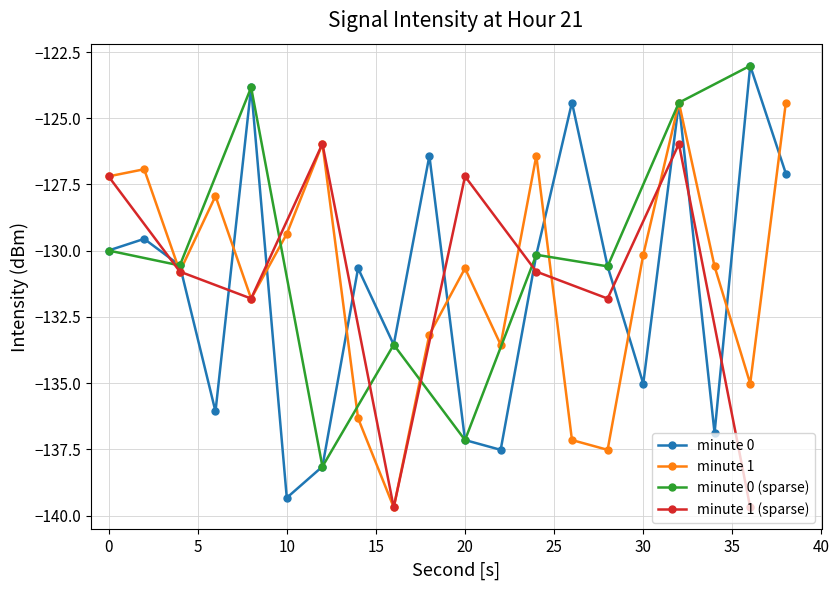

True or false: minute 0 has more than 1 interior local peaks.

True